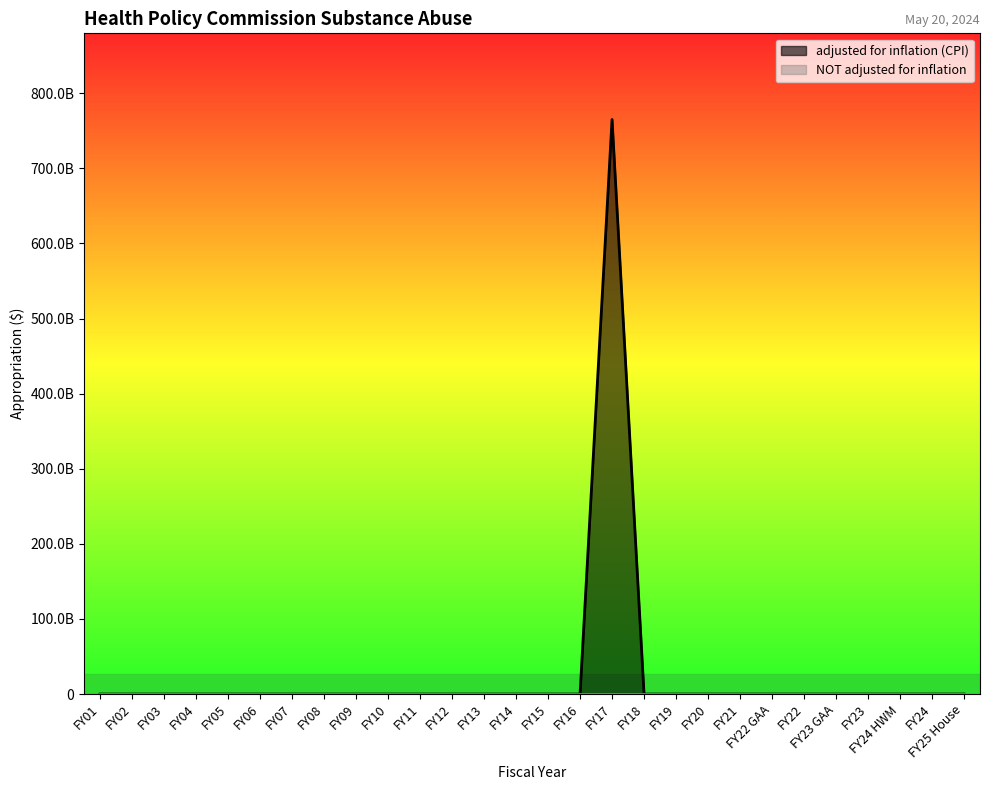

How many values in the adjusted for inflation (CPI) series exceed 0?

1